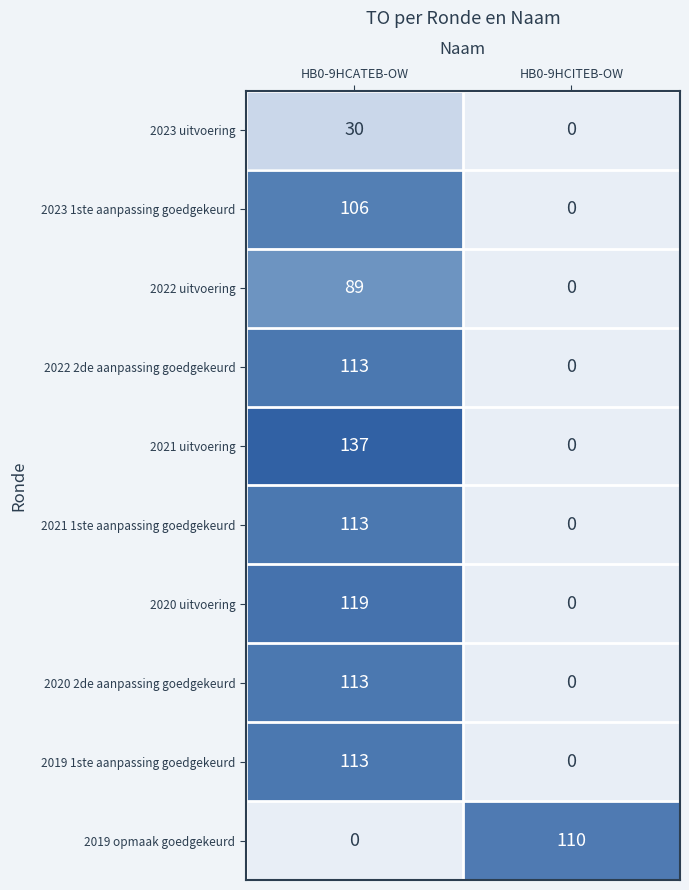

At which category does the chart reach its peak across all series?

HB0-9HCATEB-OW